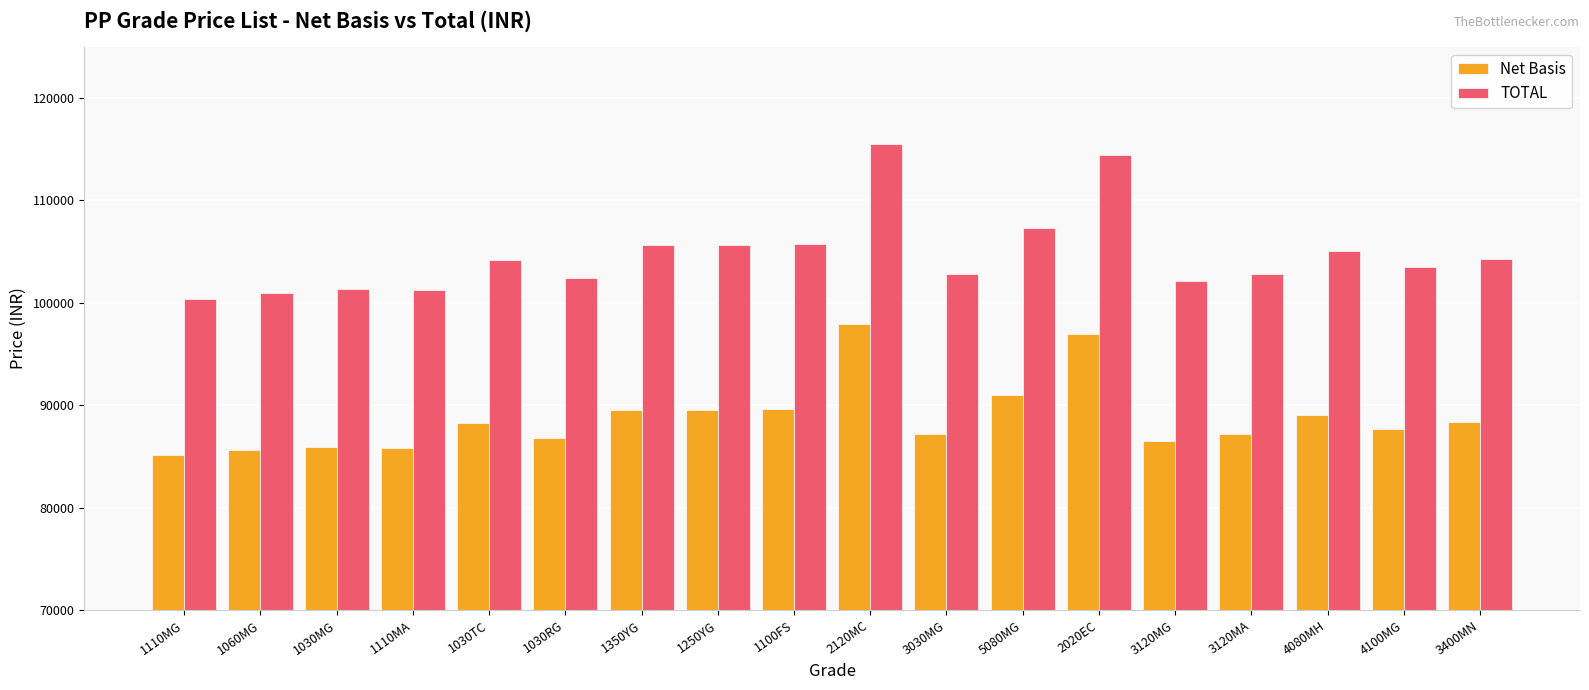

Are the bars horizontal?

No